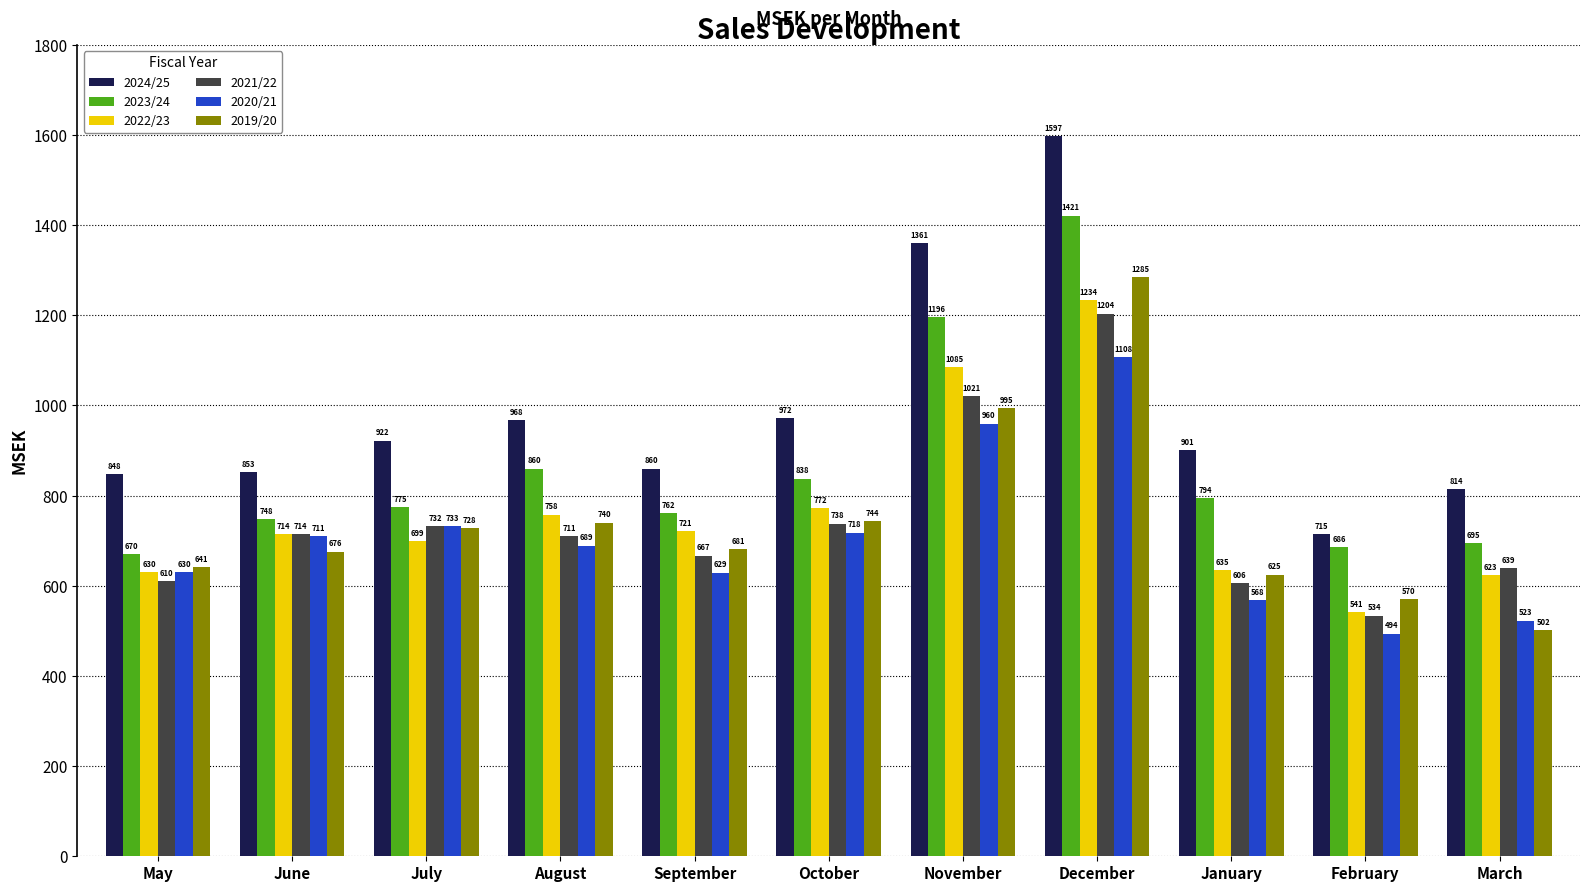

Rank the series at October from highest to lowest value.

2024/25, 2023/24, 2022/23, 2019/20, 2021/22, 2020/21